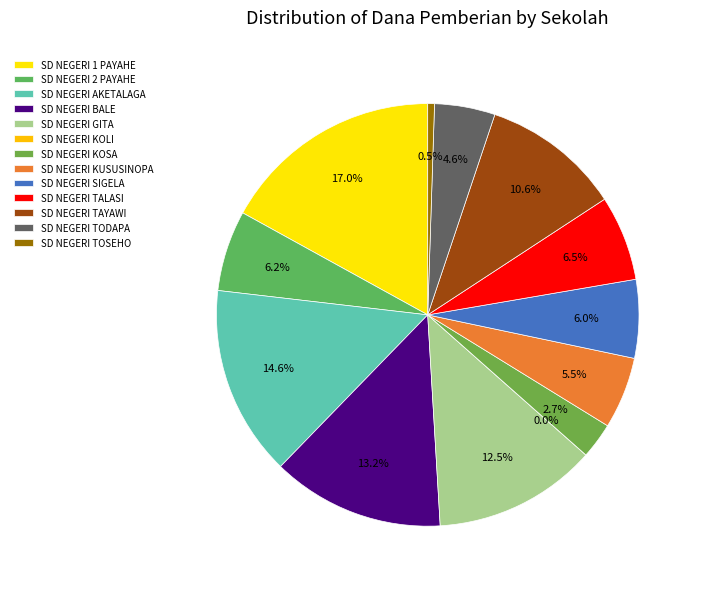

To the nearest percent, what is the difference between the SD NEGERI SIGELA and SD NEGERI KUSUSINOPA slice percentages?

1%